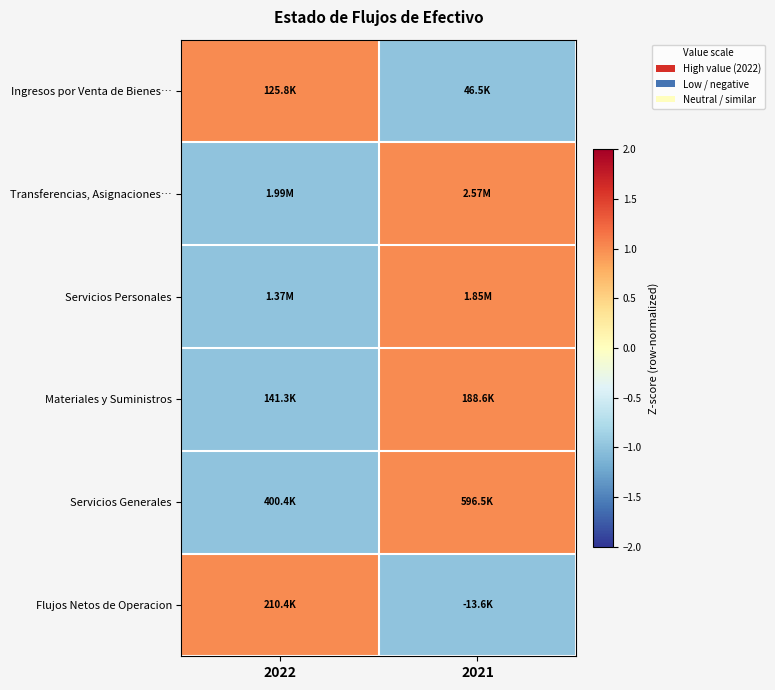

Which series has the largest total across all categories?

Ingresos por Venta de Bienes…